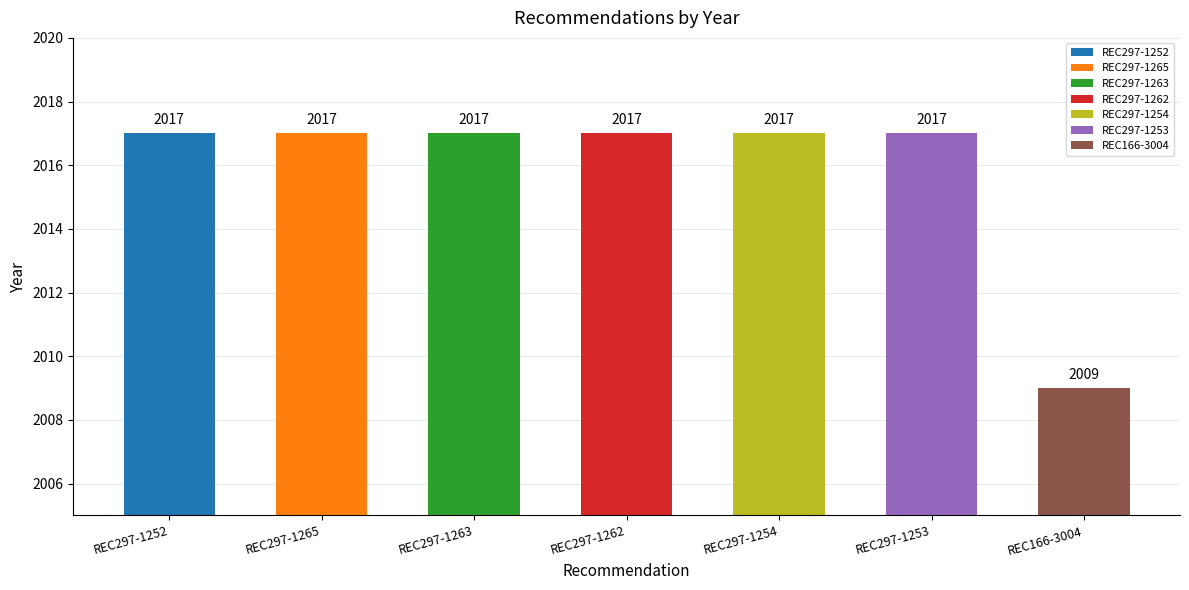

What is the label of the 2nd bar from the left?

REC297-1265